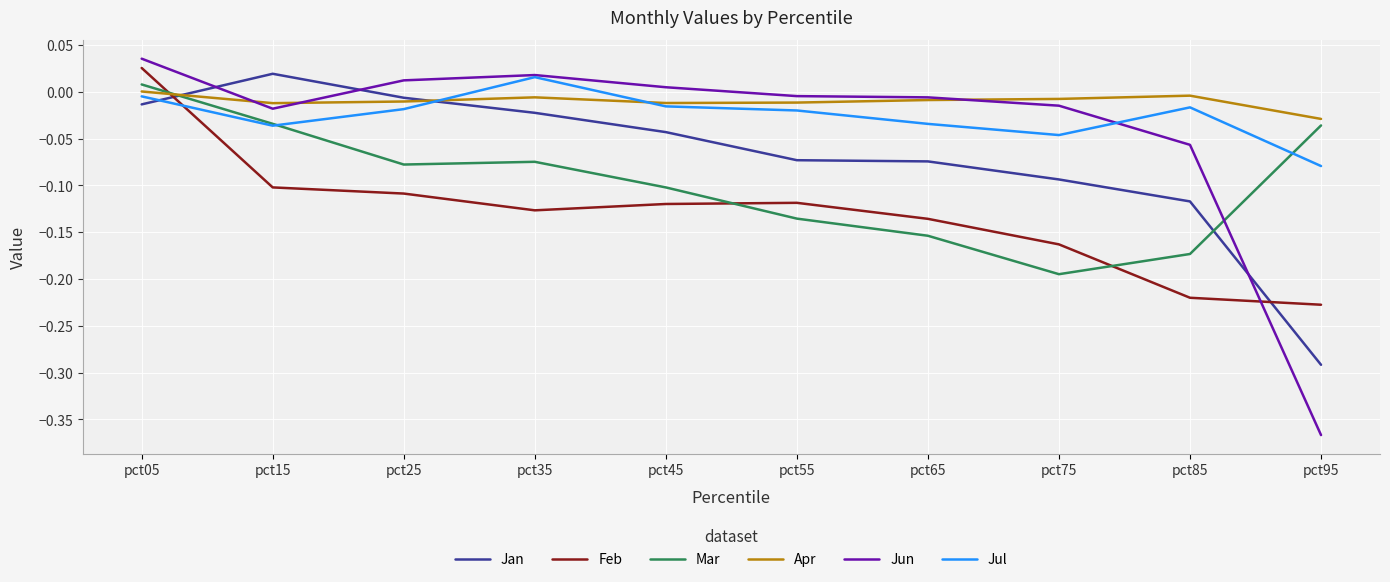

True or false: Mar has more than 1 interior local peaks.

False